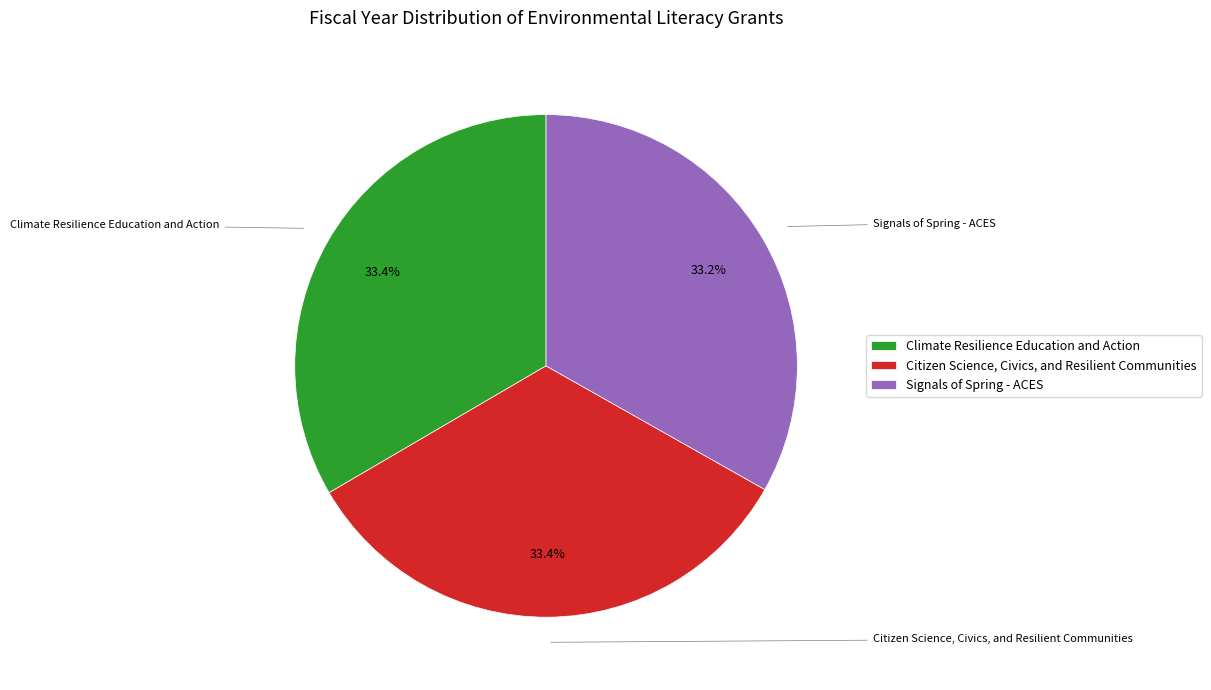

Does Signals of Spring - ACES account for over 50% of the chart?

No